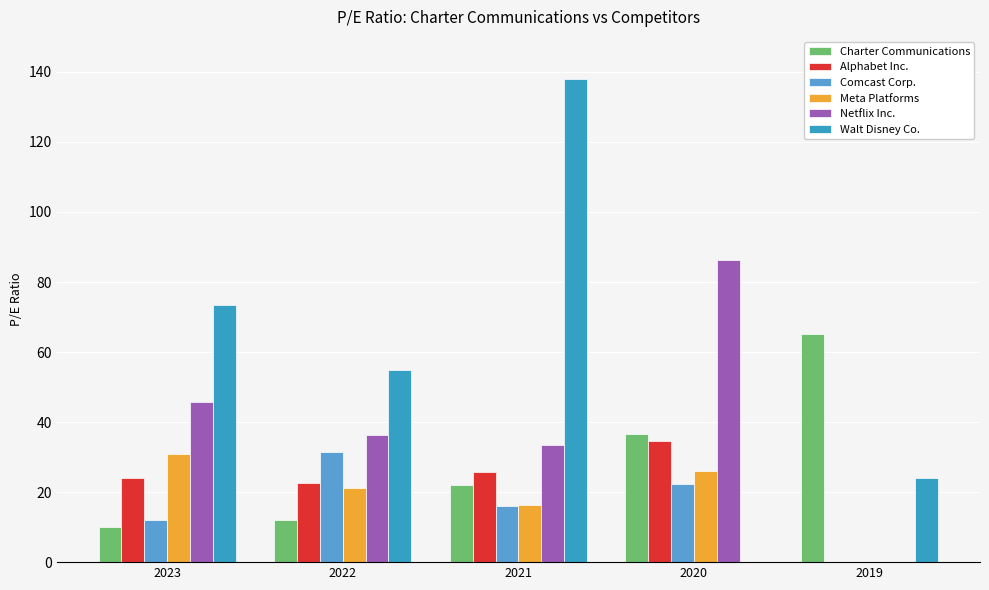

Which series changed the most between 2022 and 2019?

Charter Communications